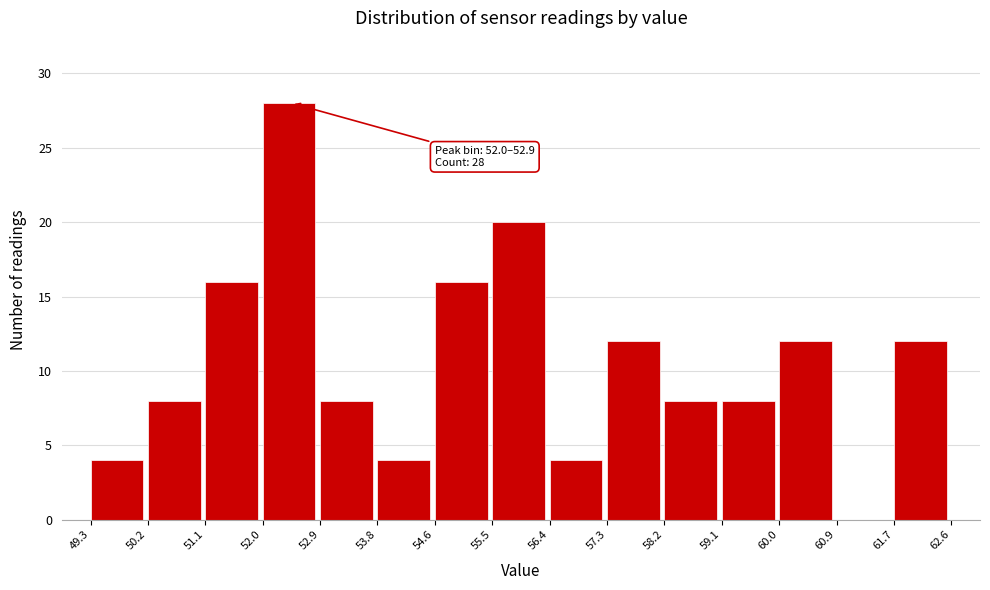

Over which range of the x-axis is the bar tallest?

52.0 to 52.9